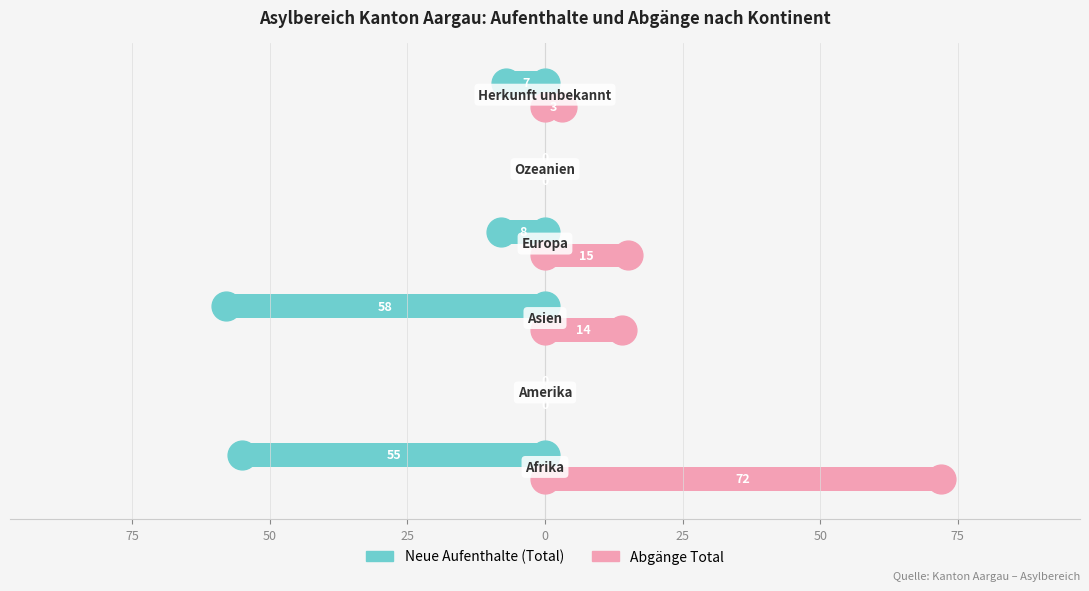

What are all the series names shown in the legend?

Neue Aufenthalte (Total), Abgänge Total